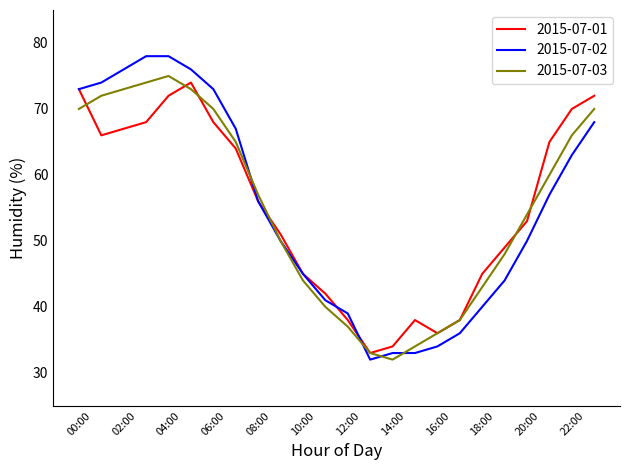

What is the maximum value shown in the chart?

78